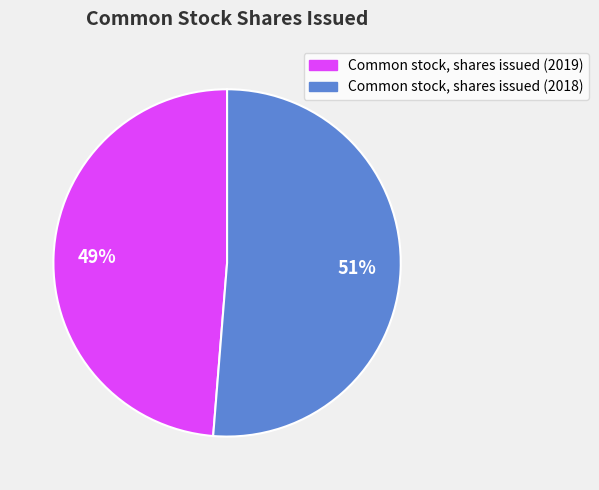

Is it true that Common stock, shares issued (2019) is 49% of the pie?

True